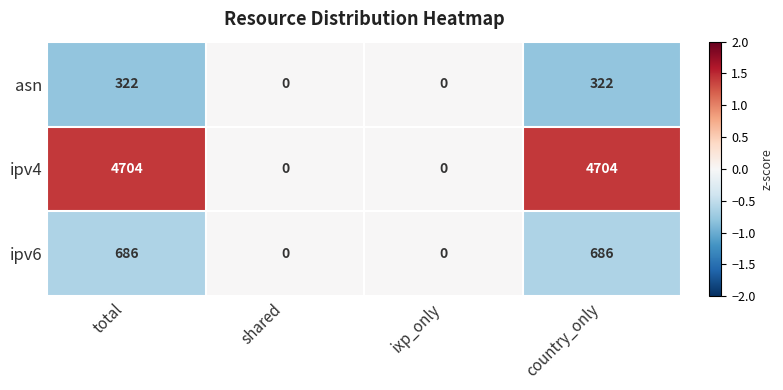

What is the greatest value displayed?

4704